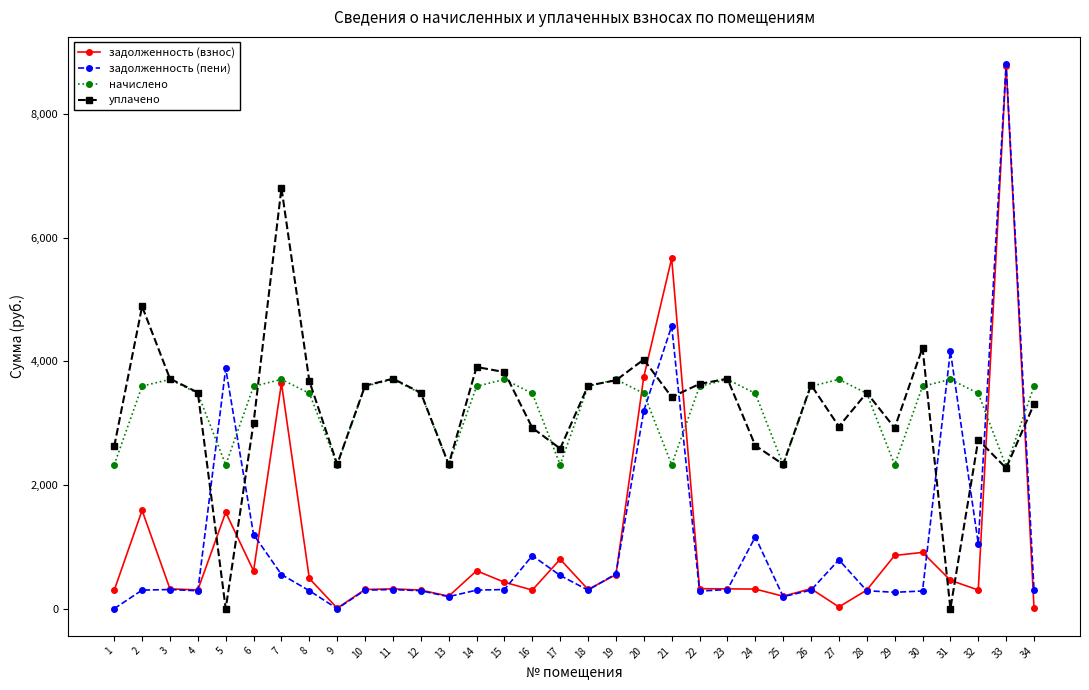

What is the sum of the задолженность (взнос) values at 17 and 26?

1121.2